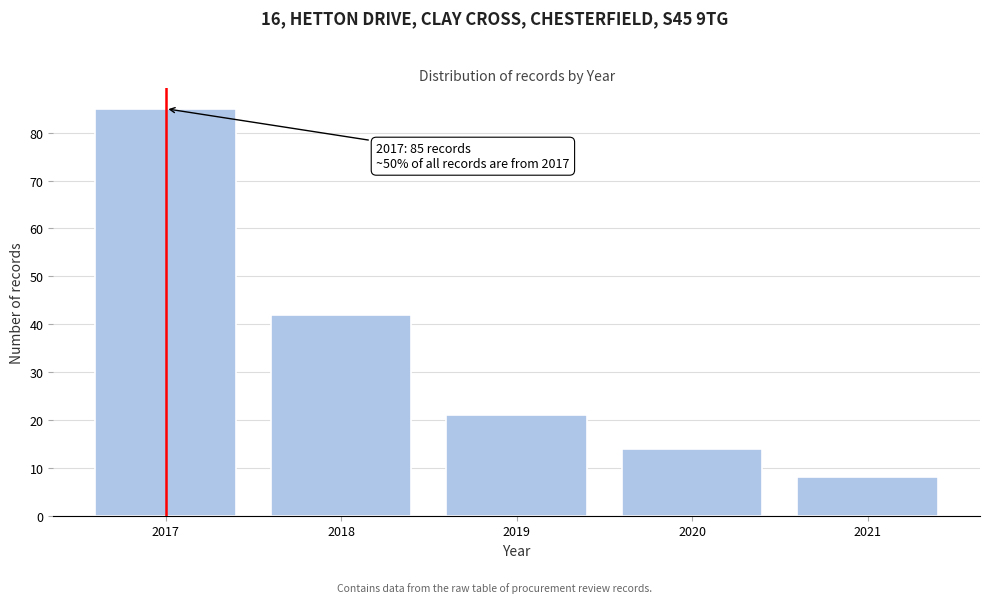

Reading right to left, extract all data points from this chart.

8	14	21	42	85